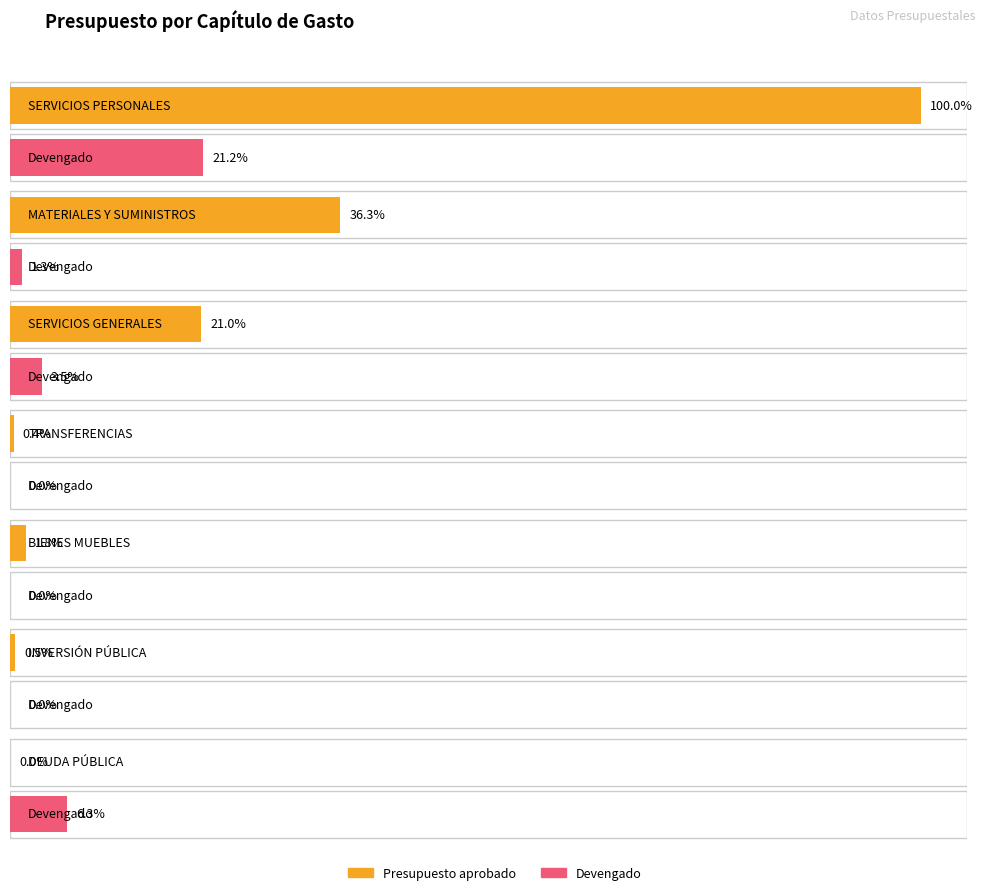

How many categories are shown in the chart?

7